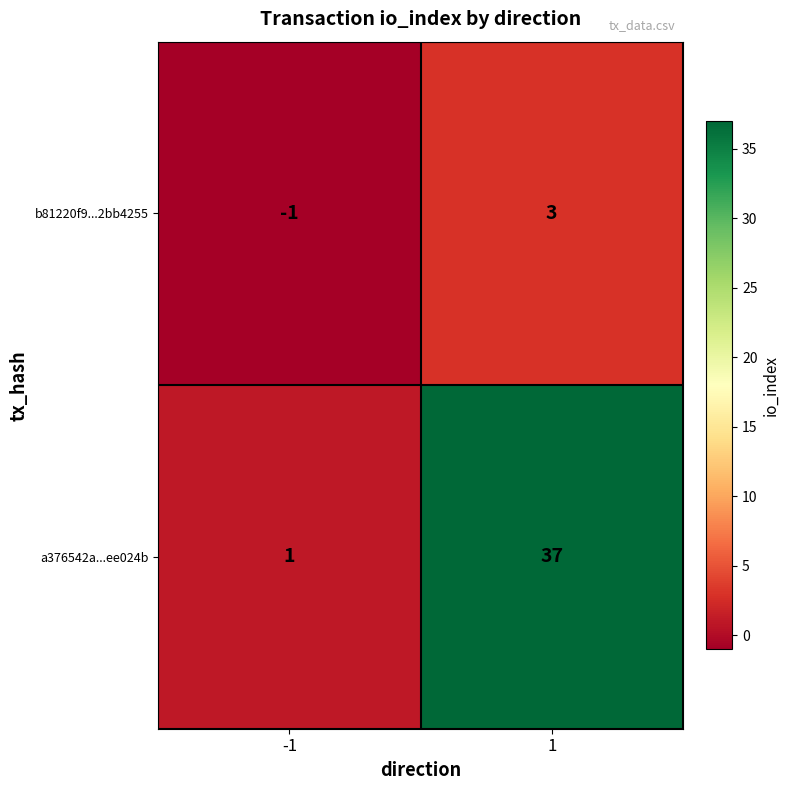

Is it true that b81220f9...2bb4255 equals 5 at 1?

False